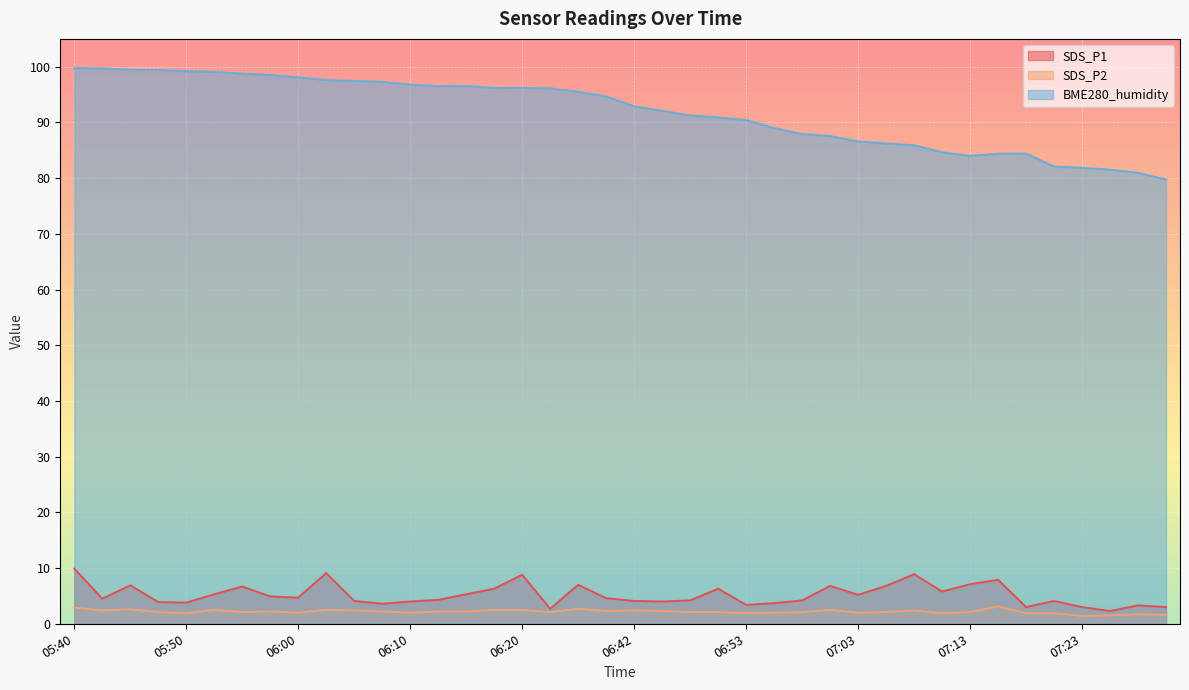

How many distinct data groups are displayed?

3